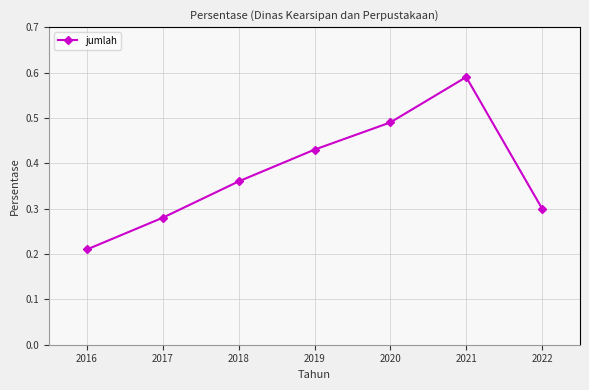

Which category has the lowest value across all series?

2016